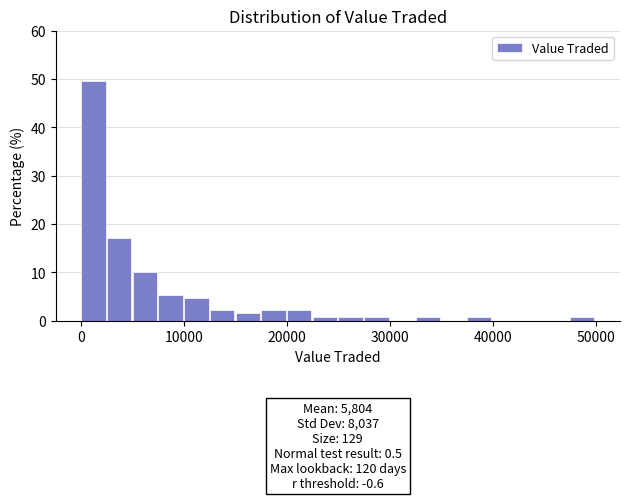

Around what value on the x-axis is the tallest bar? Give the approximate position of its centre, as read against the axis.

1000